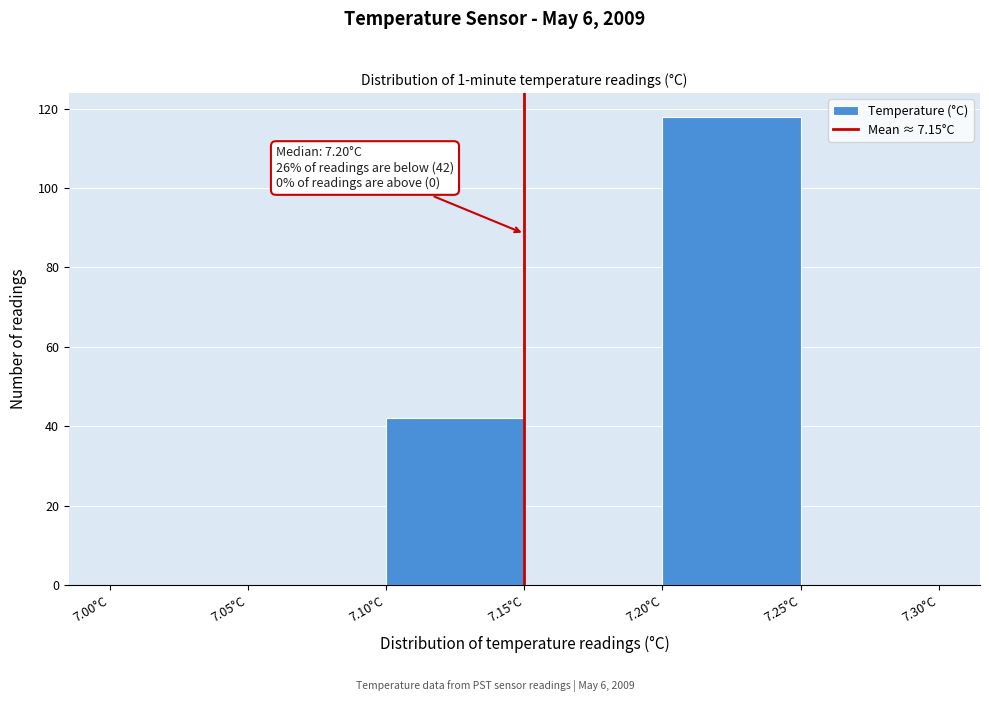

Which range on the x-axis has the tallest bar?

7.20 to 7.25